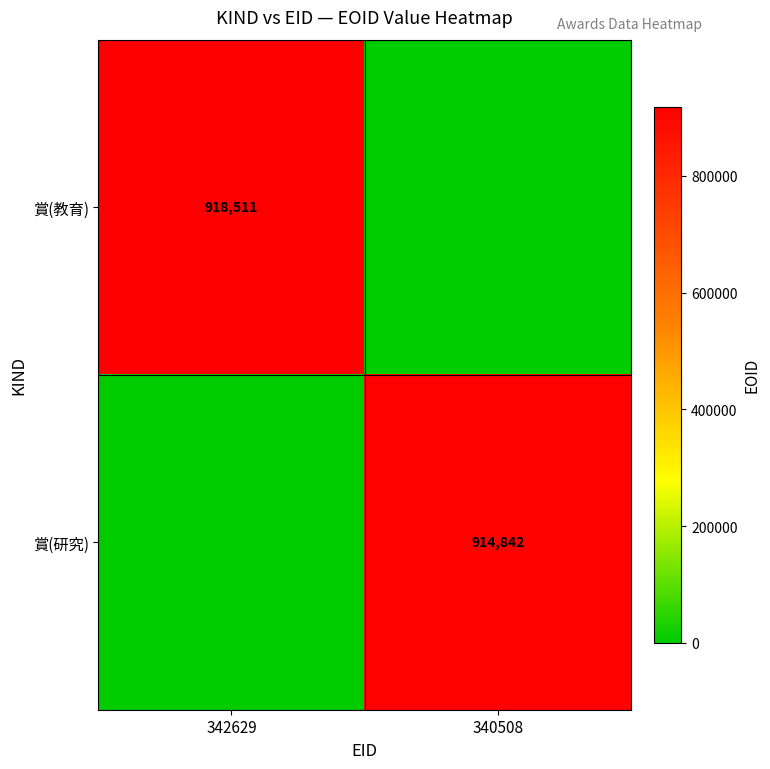

What is the difference between the highest and lowest values at 340508?

914842